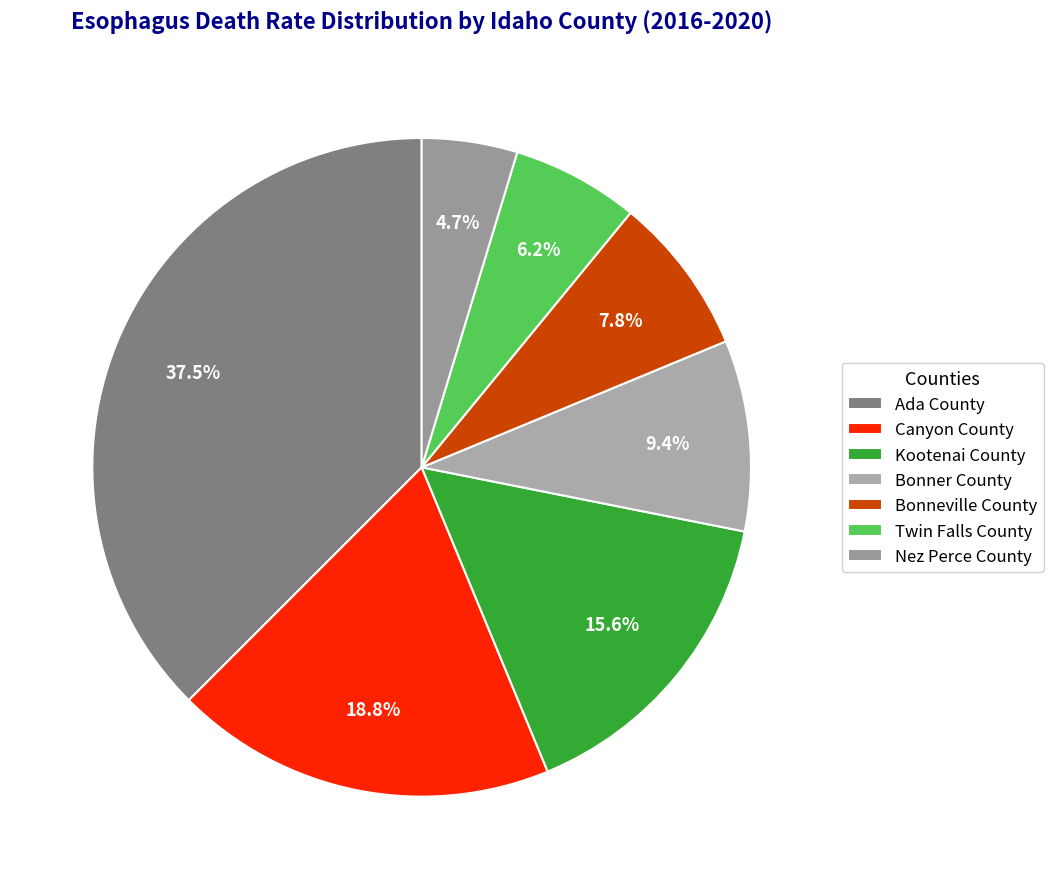

Which has a higher value, Bonneville County or Twin Falls County?

Bonneville County